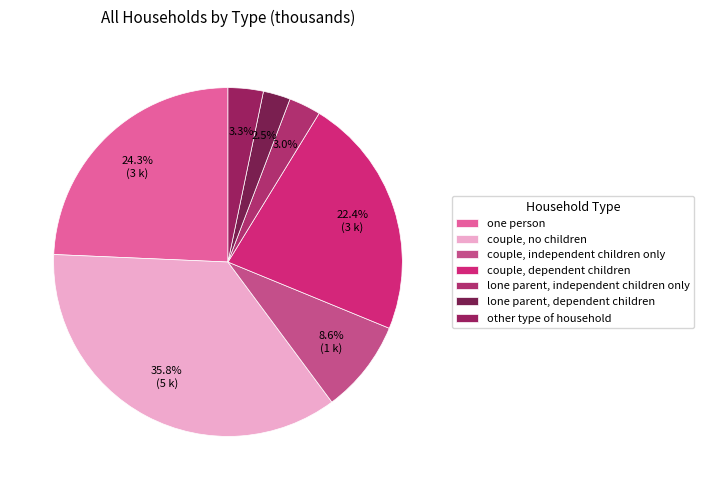

How many slices are in this pie chart?

7